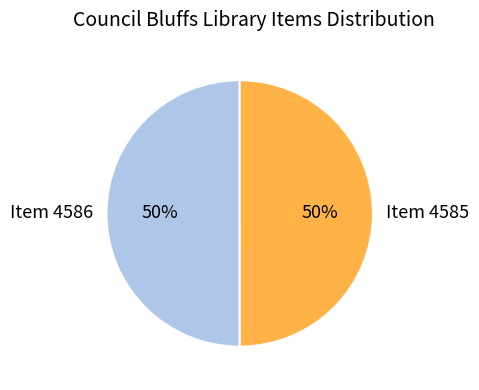

To the nearest percent, what percentage of the pie is Item 4585?

50%